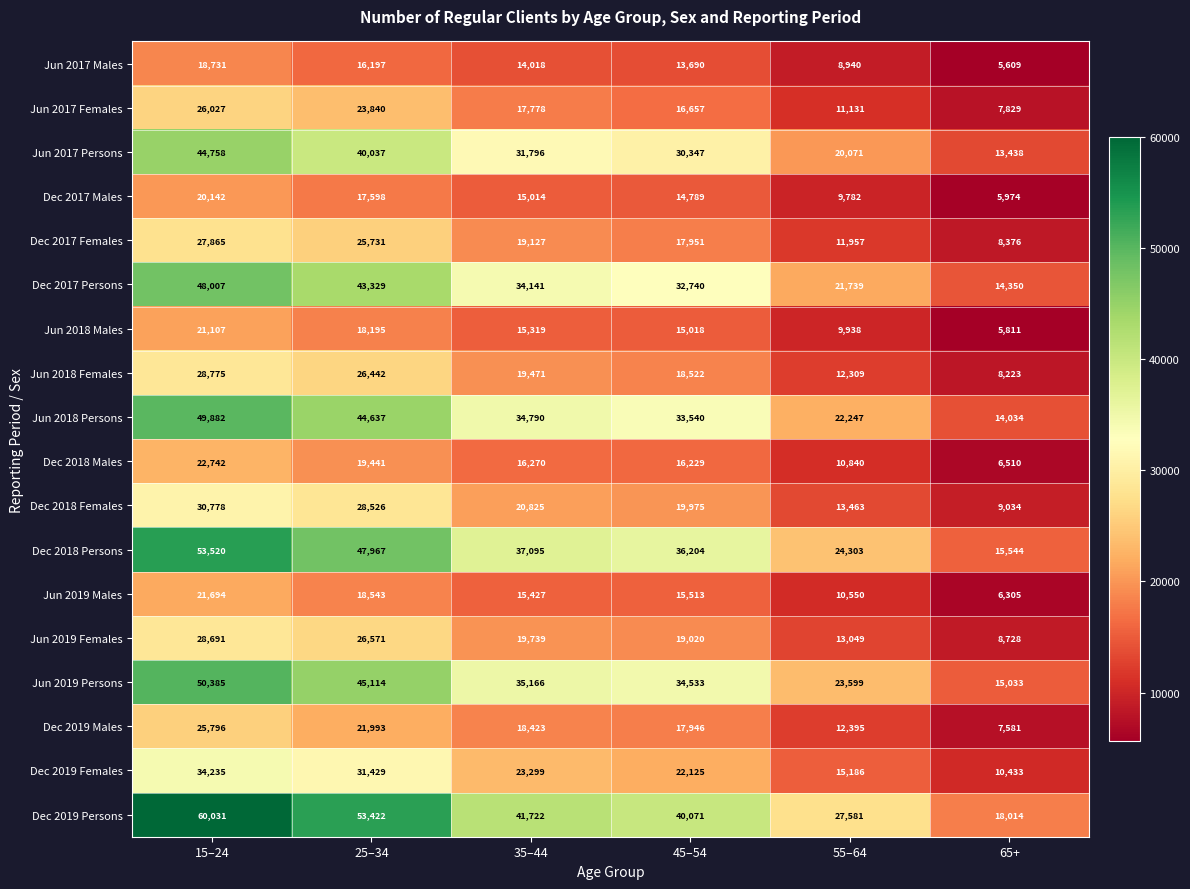

What is the sum of all Jun 2018 Males values?

85388